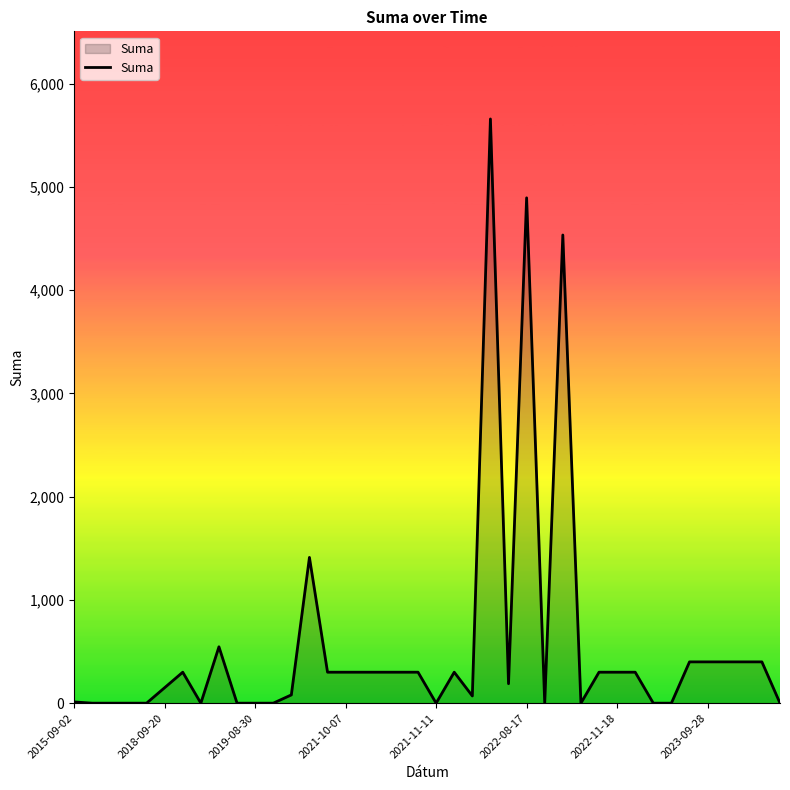

What is the difference between the maximum and minimum values?

5659.0